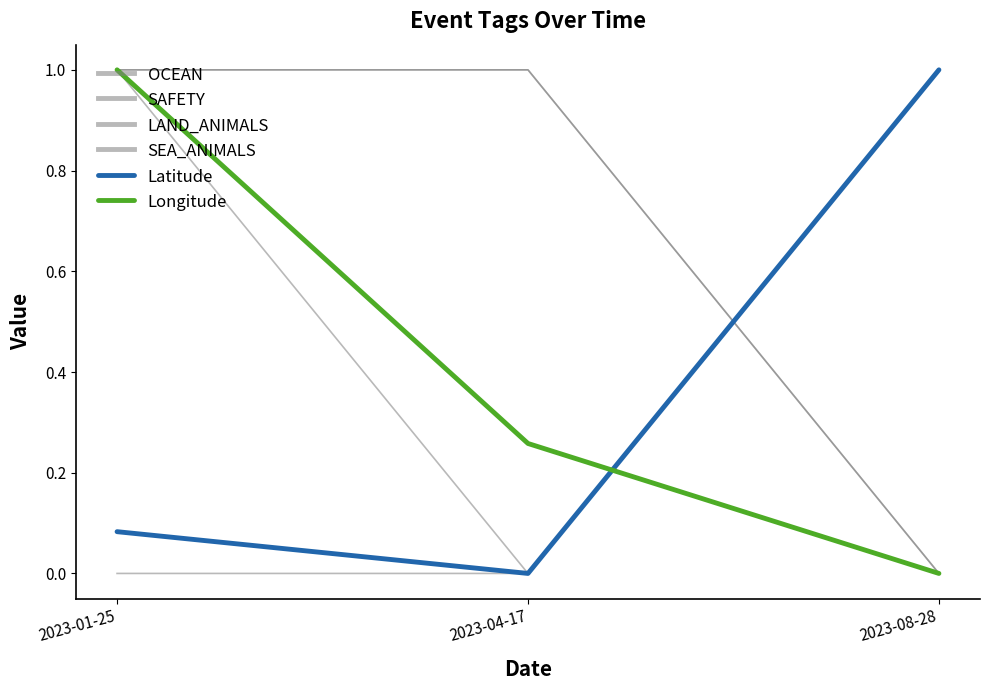

Between 2023-01-25 and 2023-08-28, which is larger?

2023-08-28